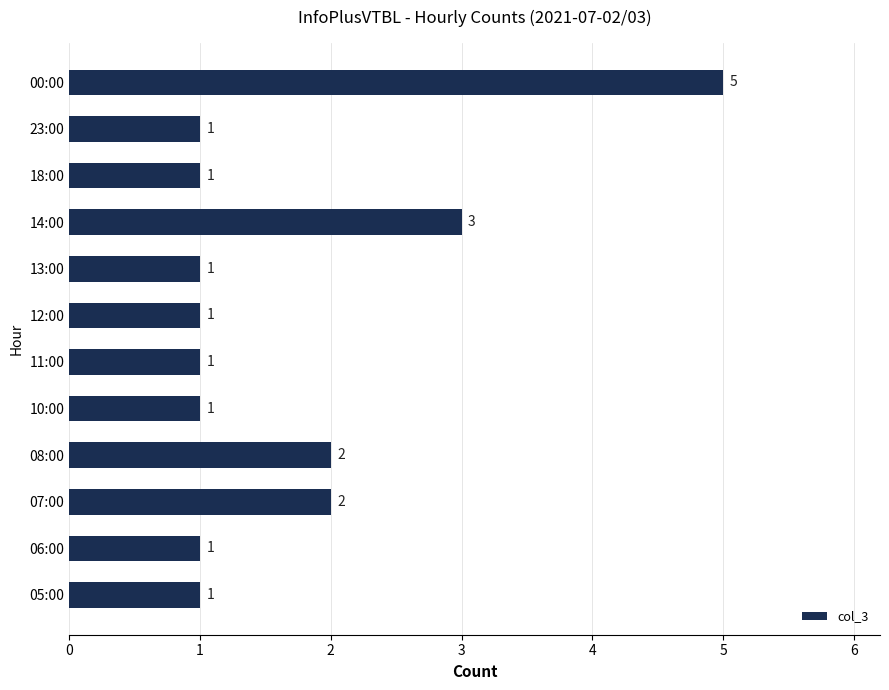

How many values are between 1 and 2?

10